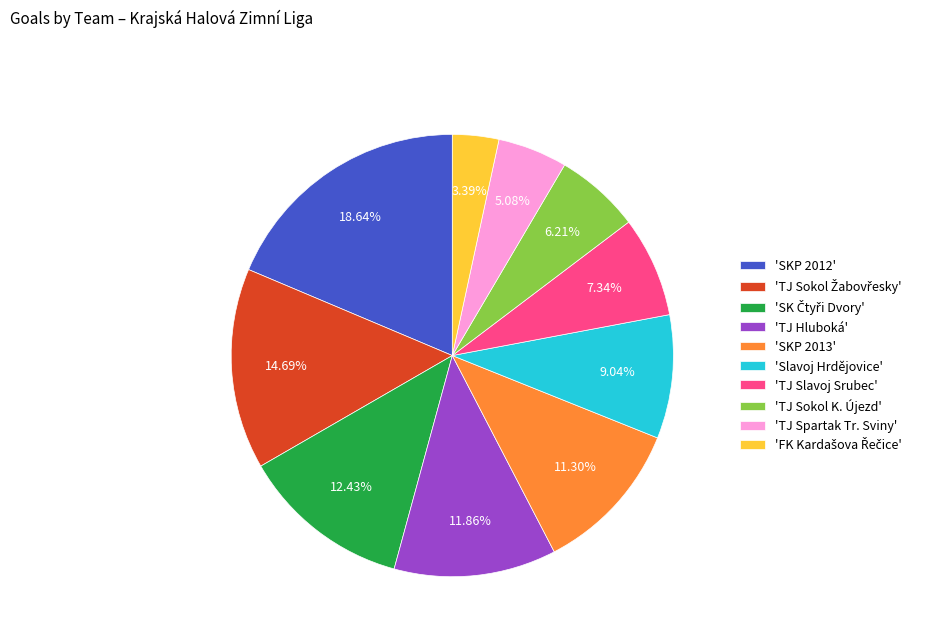

How many slices are in this pie chart?

10